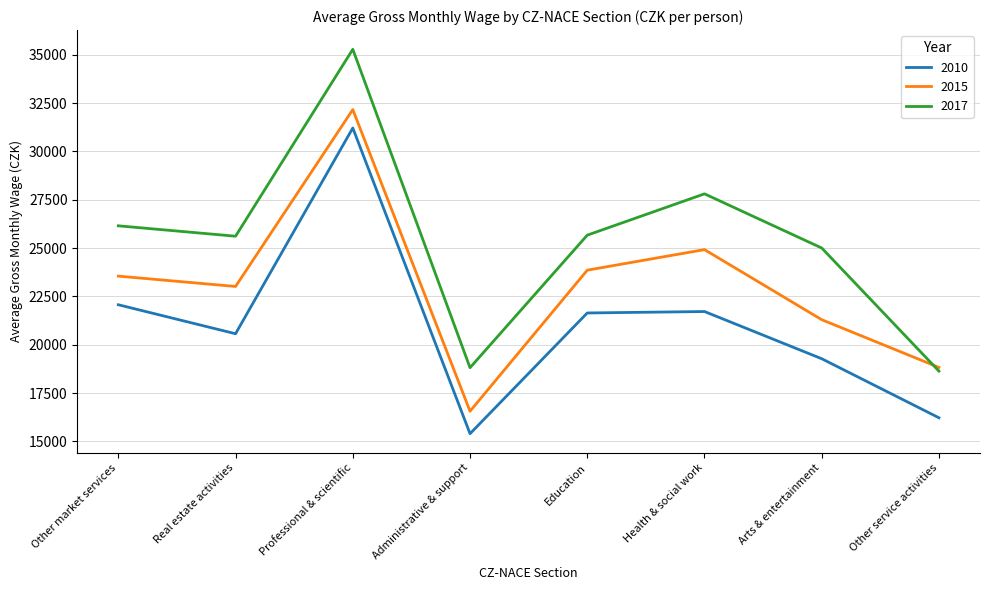

At which category does the chart reach its minimum across all series?

Administrative & support